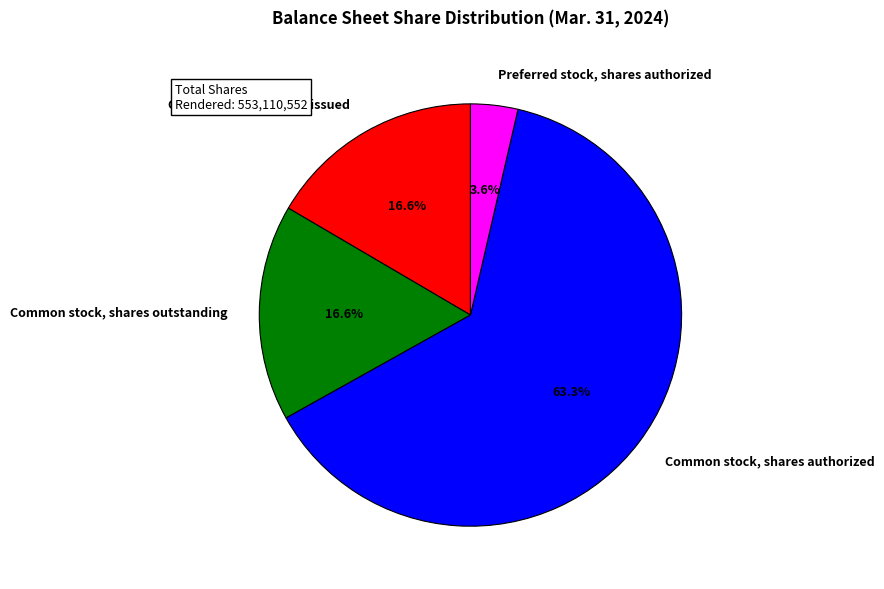

To the nearest percent, what is the difference between the largest and smallest slice percentages?

60%